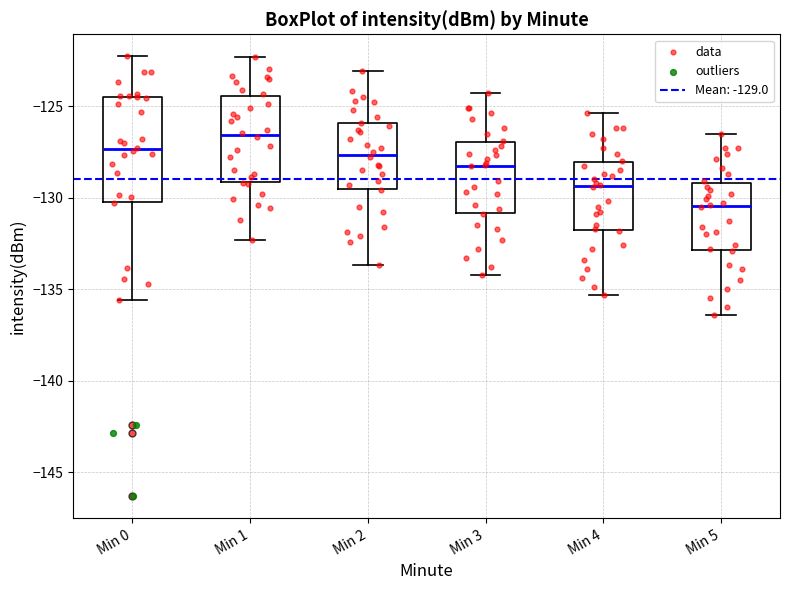

Where does the upper whisker of the box for Min 5 end on the y-axis? The values are not printed on the chart, so give them approximately, as read against the axis.

-126.5